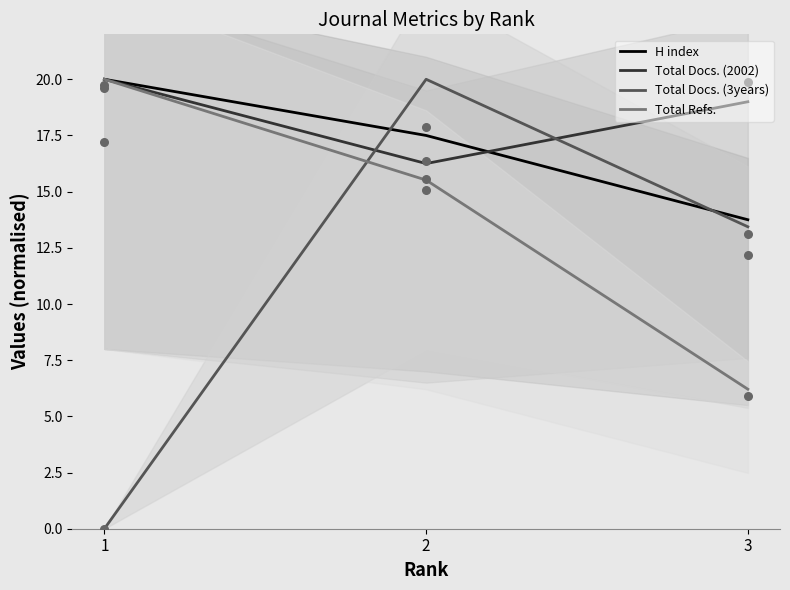

At how many categories does at least one series exceed 0?

3